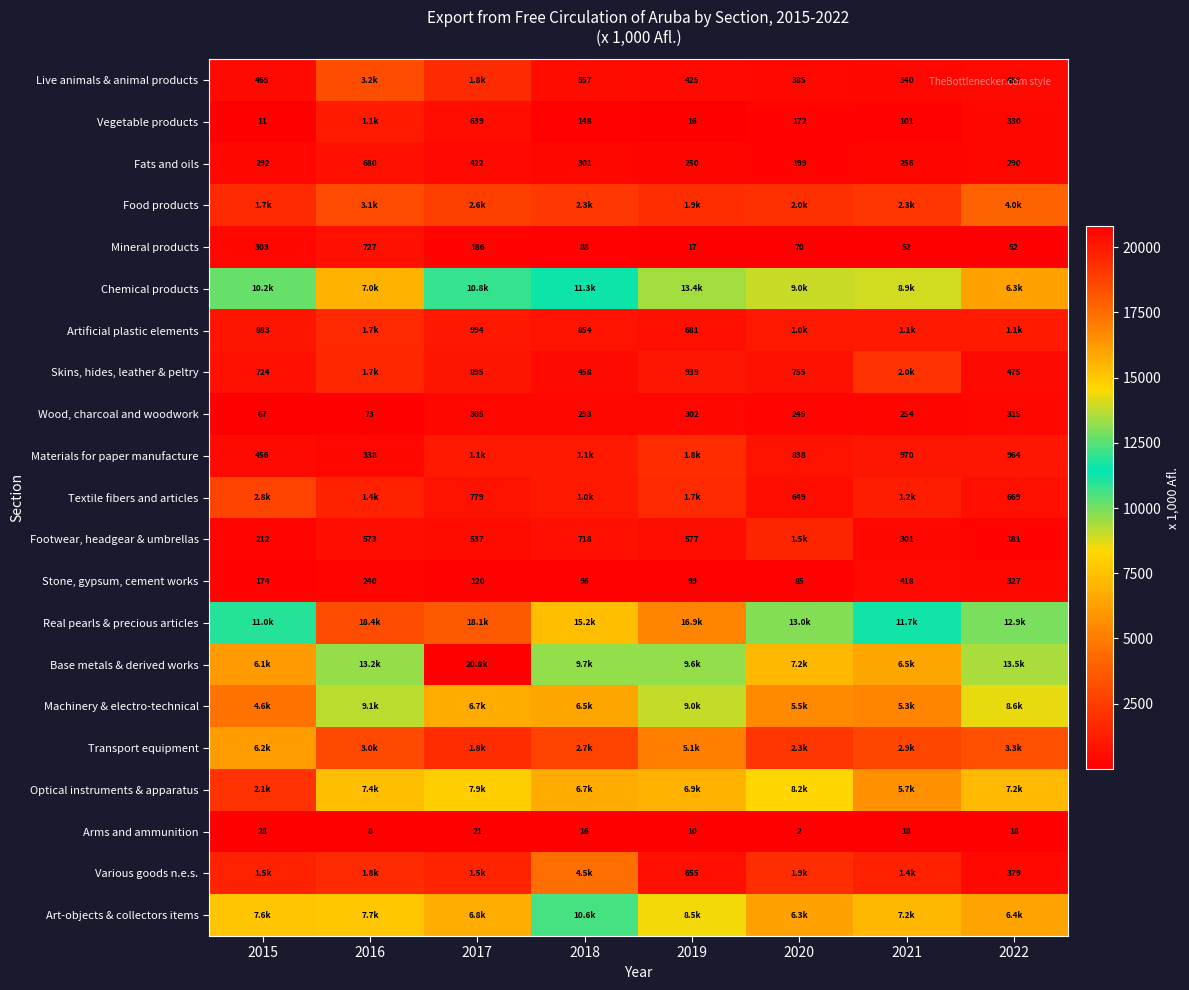

The Footwear, headgear & umbrellas series shows 92.6 at 2015. True or false?

False